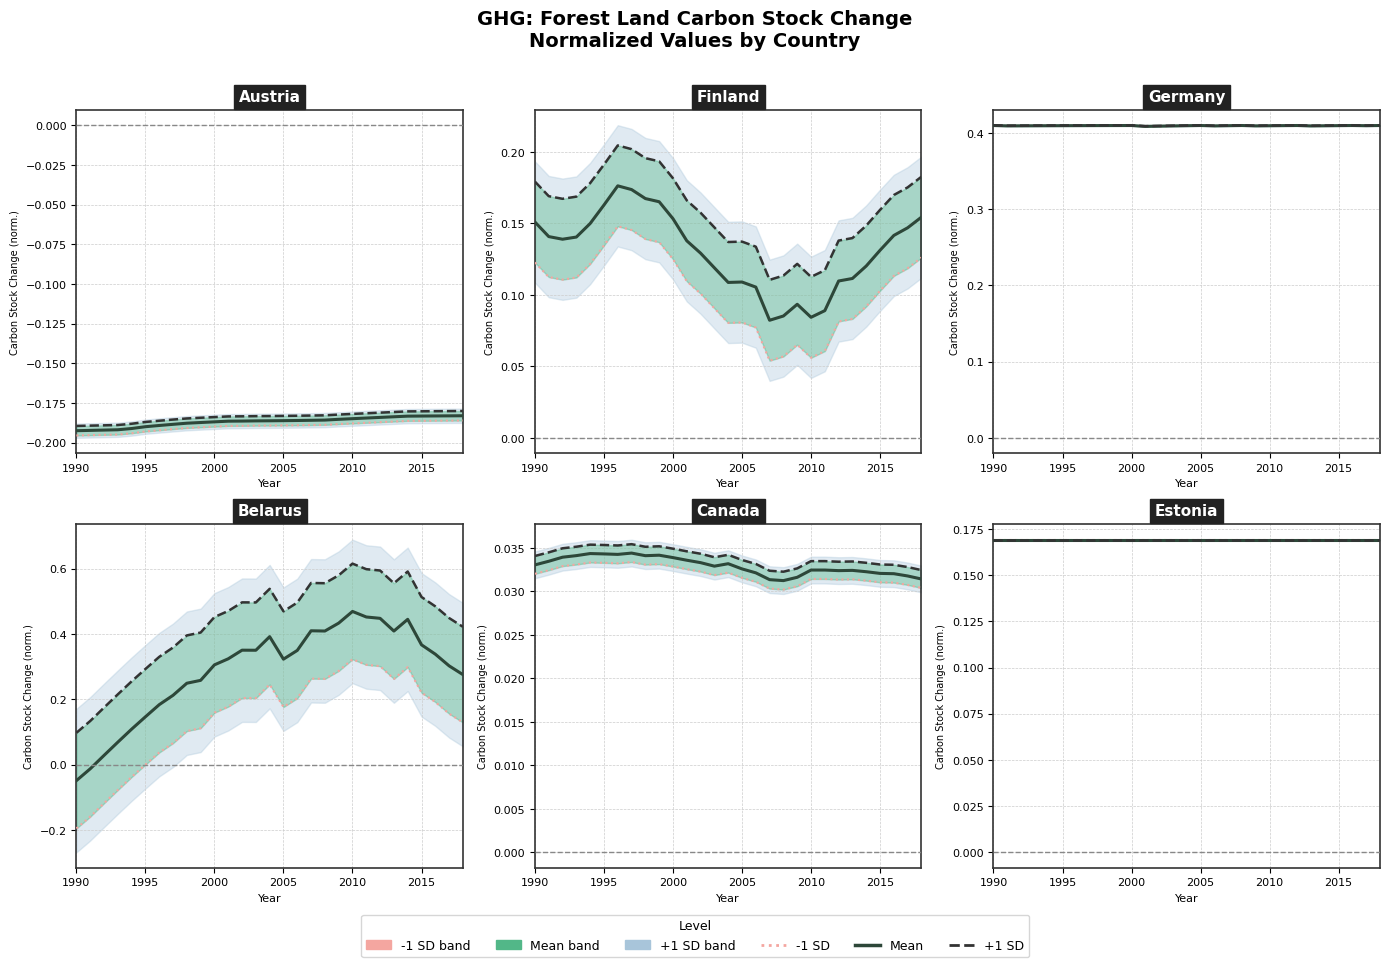

At which label does Austria reach its minimum?

1990